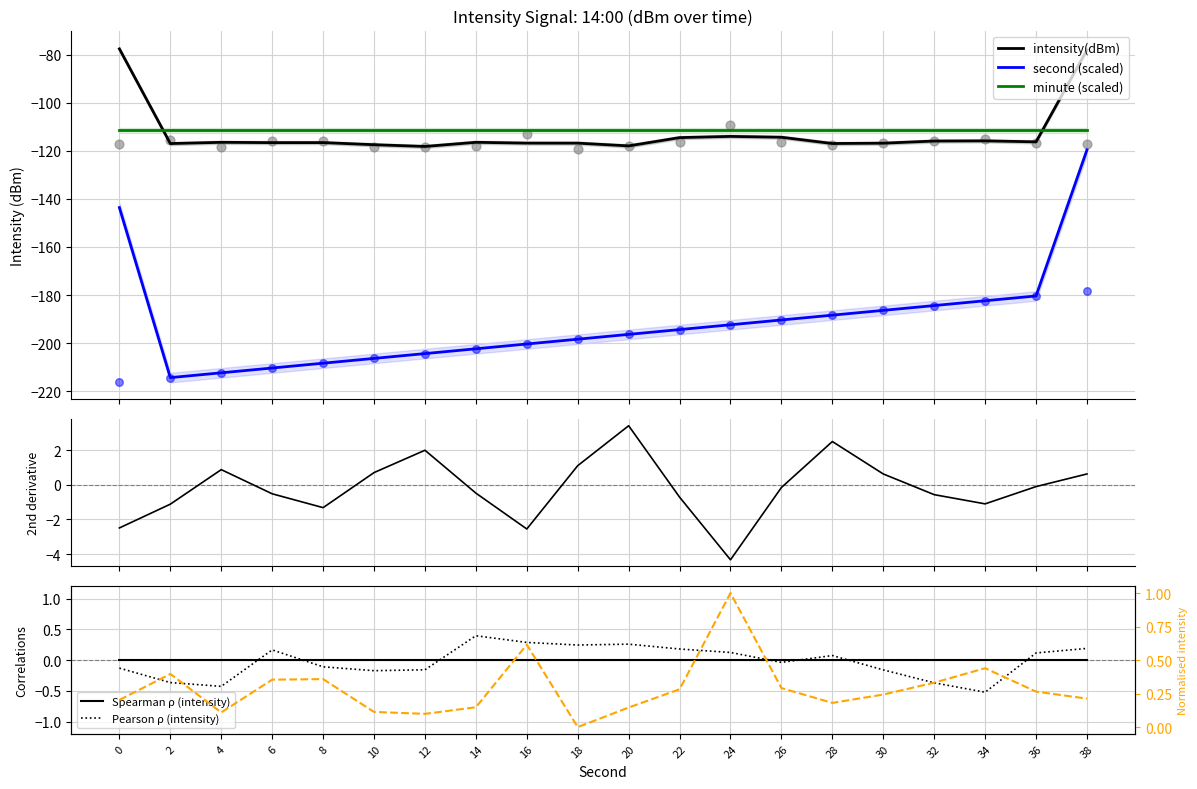

At which category is the sum across all series the highest?

38